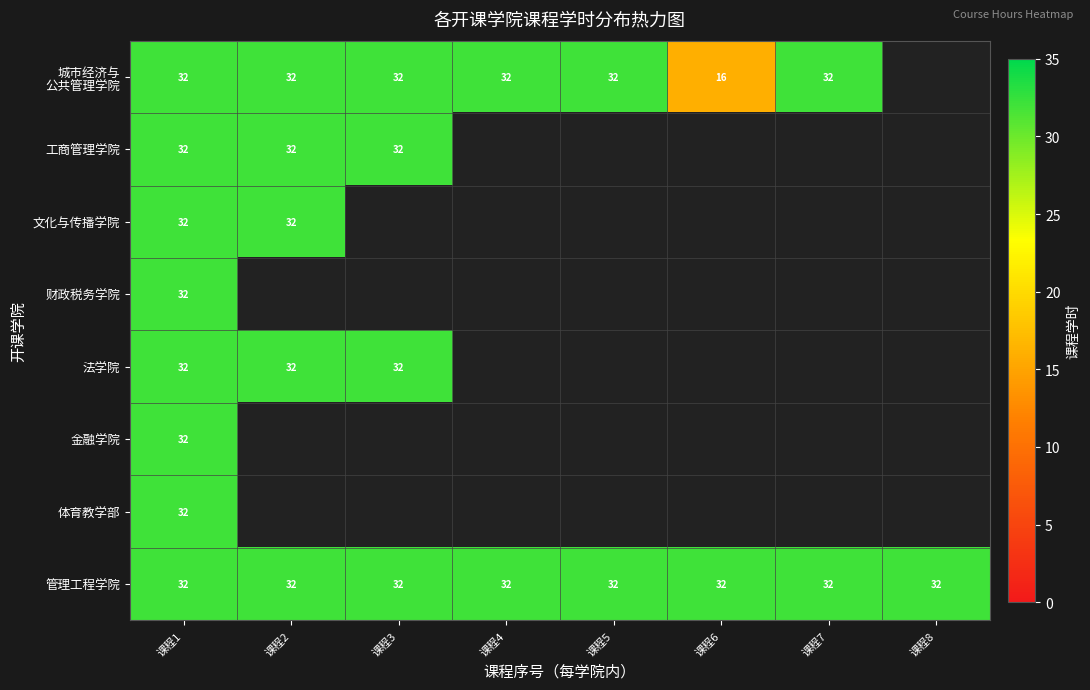

The value of 体育教学部 at 课程1 is 19. True or false?

False